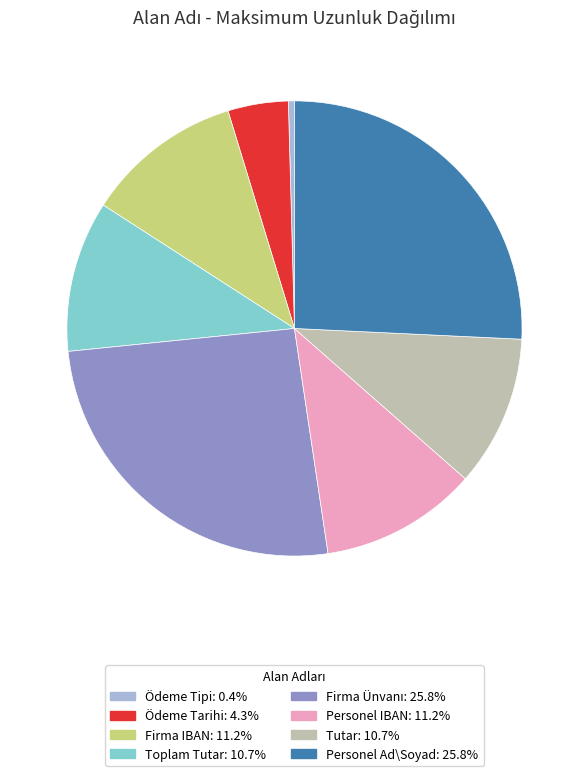

How many slices are in this pie chart?

8